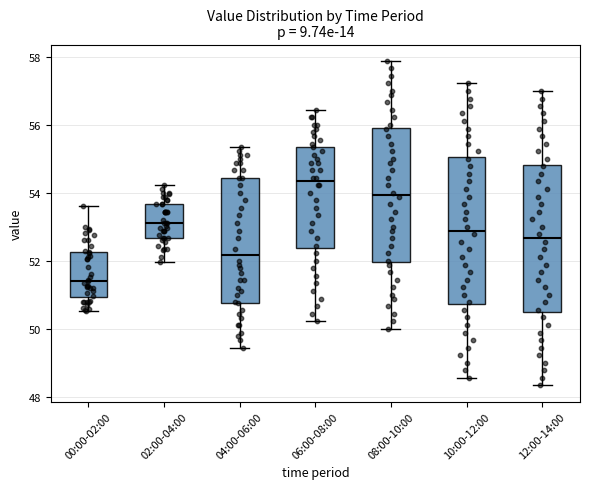

Which box has the lowest median line?

00:00-02:00